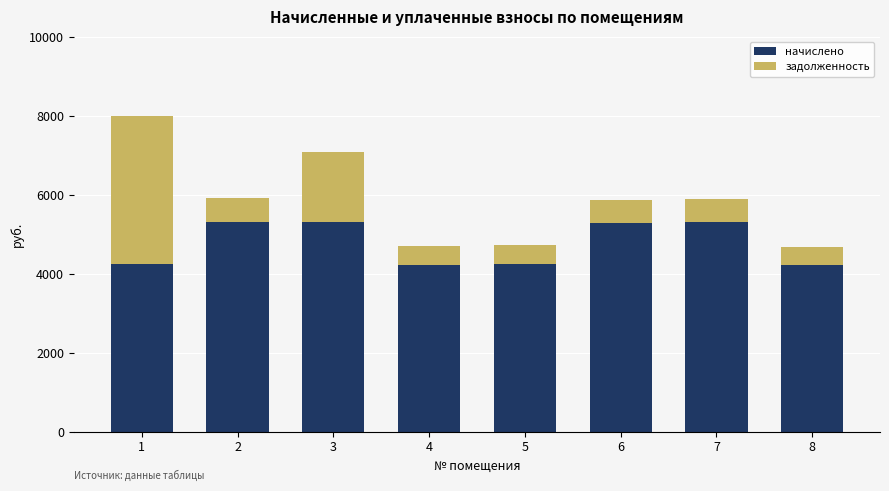

What is the minimum value for начислено?

4219.9